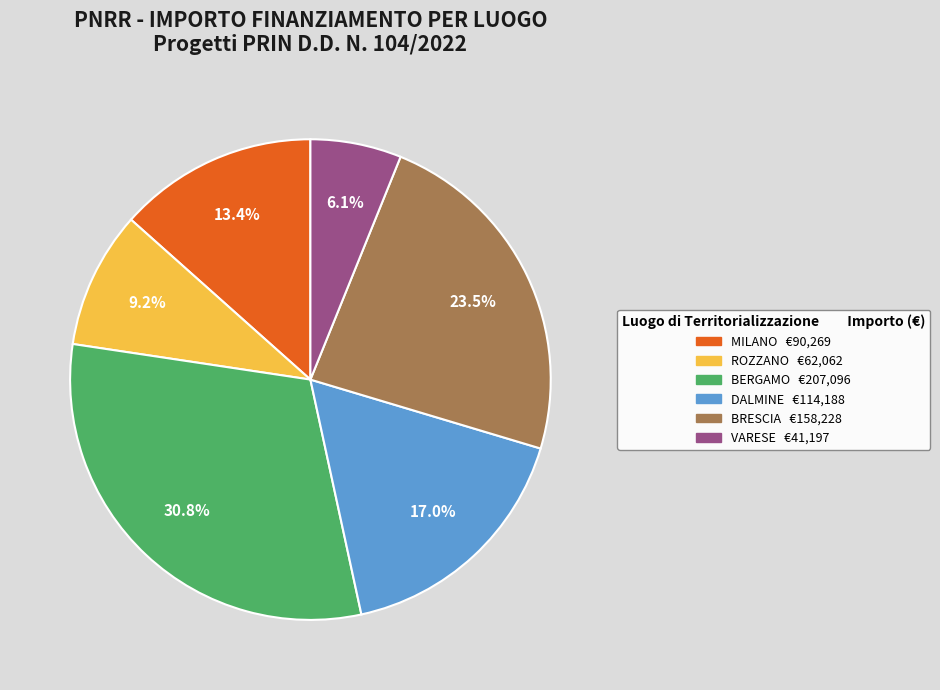

Is there a majority slice in this chart?

No